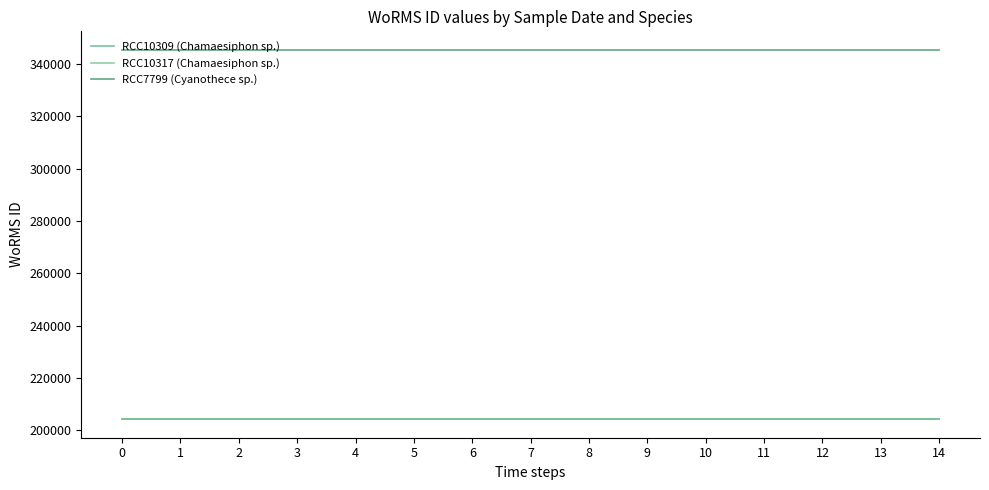

Reading left to right, extract all data points from this chart.

RCC10309 (Chamaesiphon sp.): 204228	204228	204228	204228	204228	204228	204228	204228	204228	204228	204228	204228	204228	204228	204228
RCC10317 (Chamaesiphon sp.): 204228	204228	204228	204228	204228	204228	204228	204228	204228	204228	204228	204228	204228	204228	204228
RCC7799 (Cyanothece sp.): 345462	345462	345462	345462	345462	345462	345462	345462	345462	345462	345462	345462	345462	345462	345462